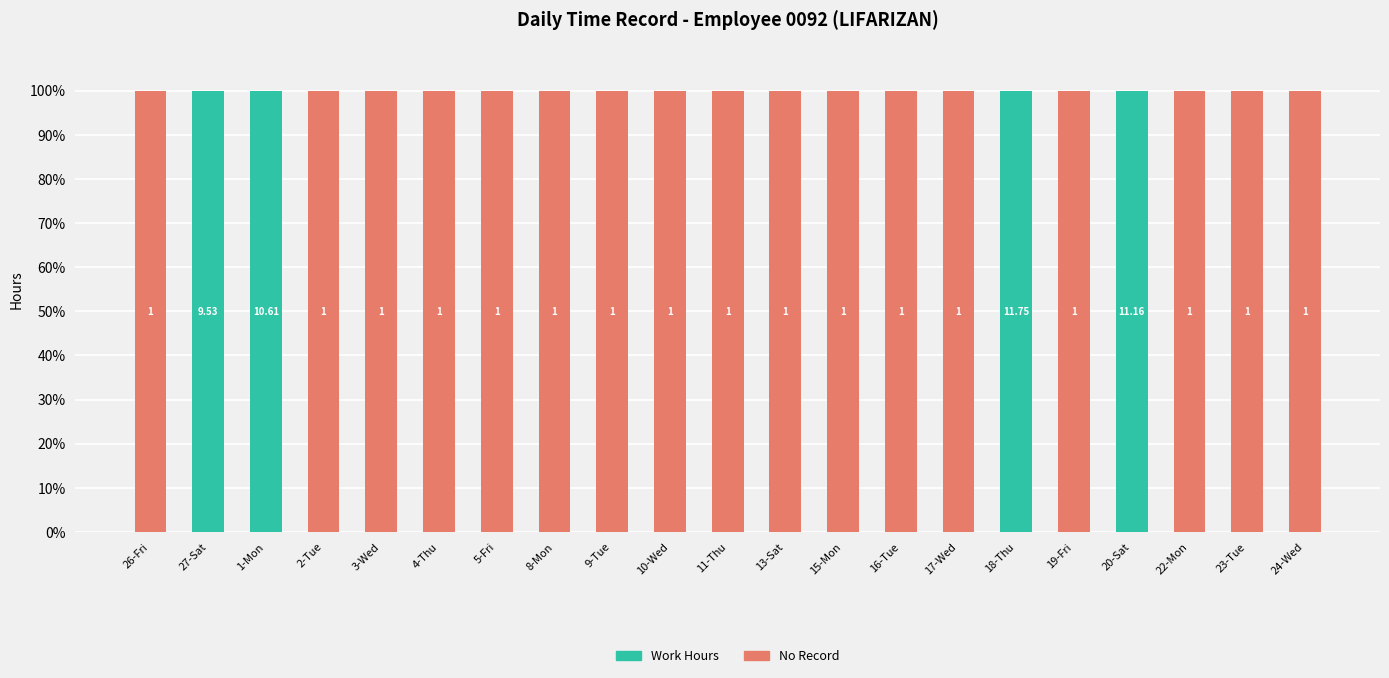

Are the bars horizontal?

No